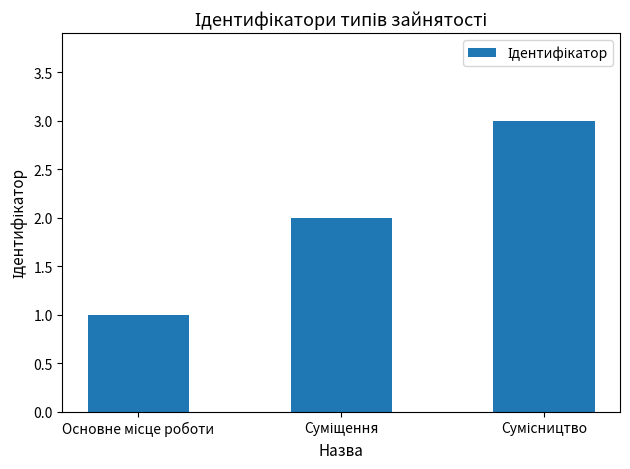

What is the greatest value displayed?

3